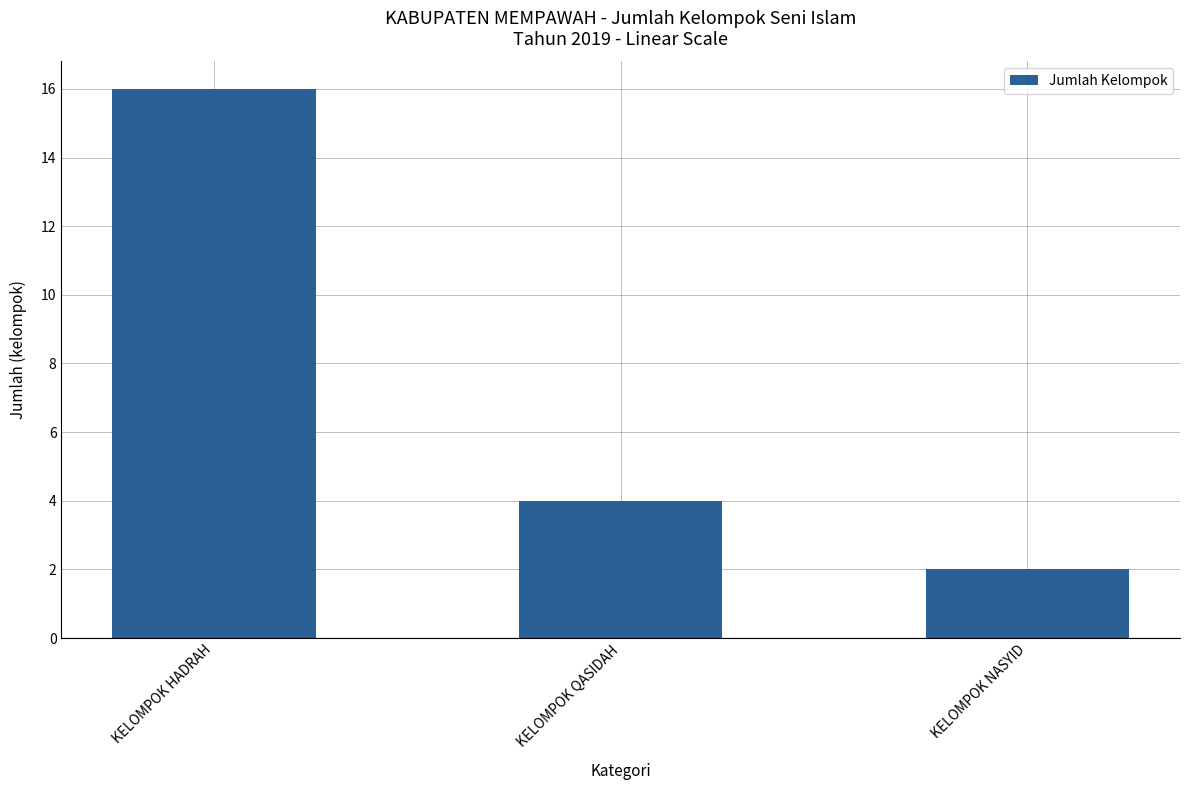

Approximately how many times larger is the value at KELOMPOK HADRAH compared to KELOMPOK NASYID?

8.0